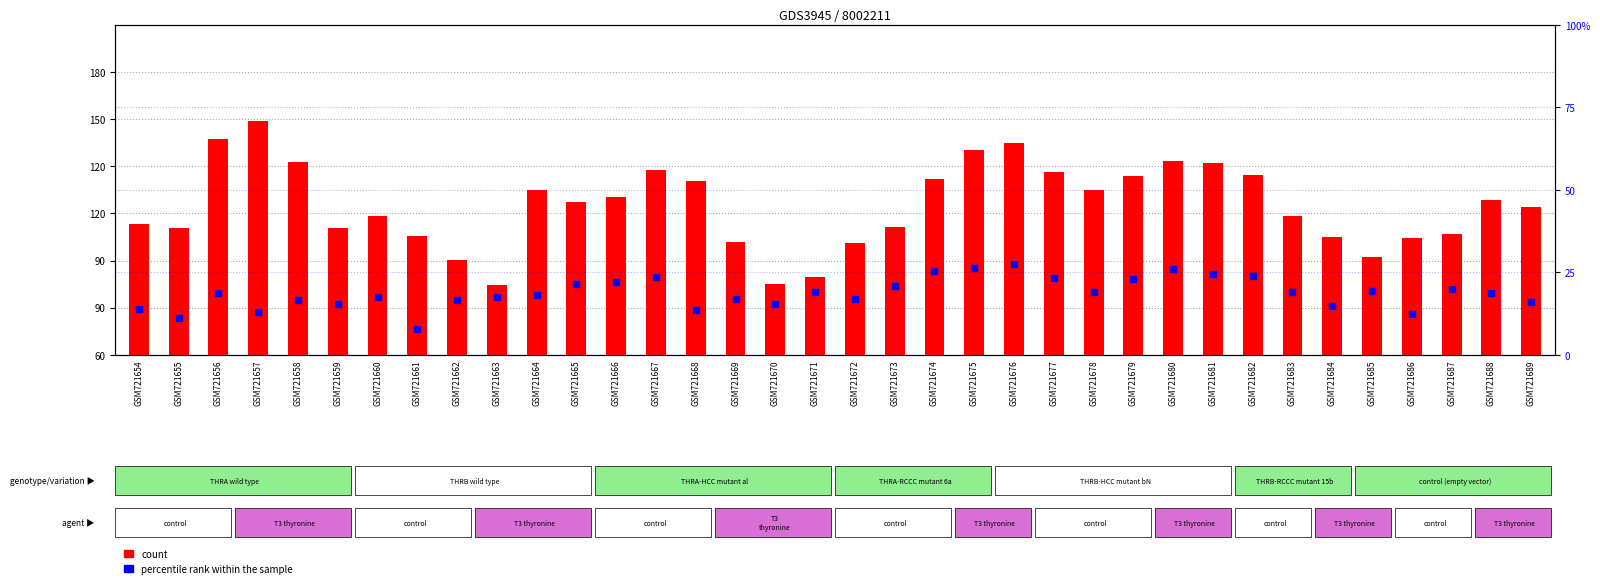

Which series has the widest spread of Y values?

percentile rank within the sample